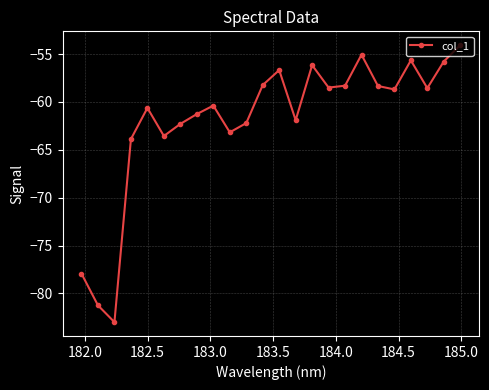

What is the value of the 24th point from the left?

-54.1